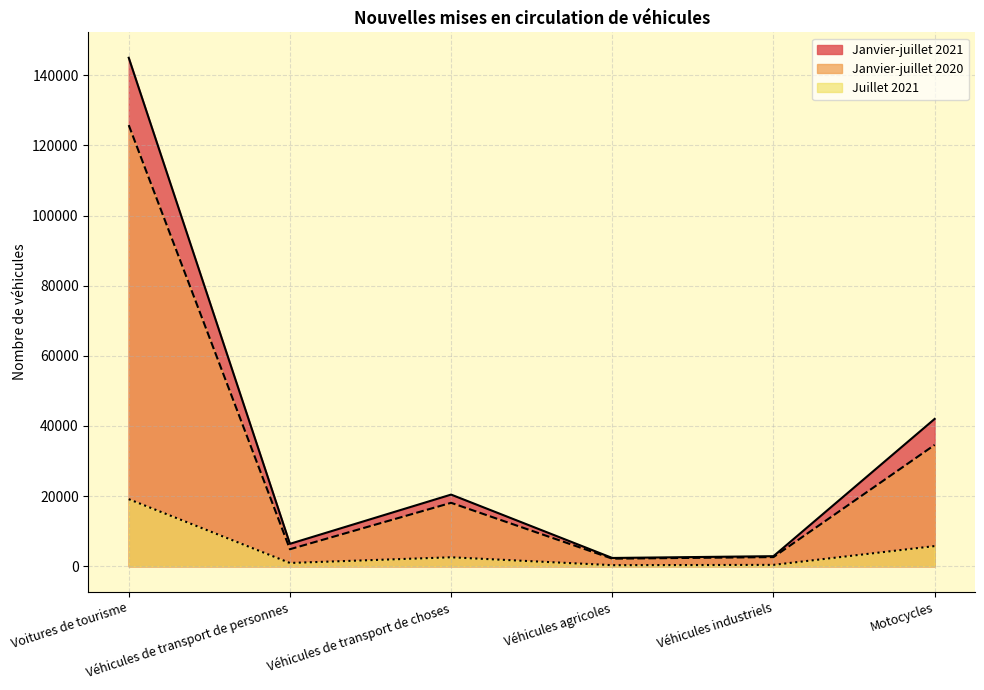

At which category is the sum across all series the highest?

Voitures de tourisme